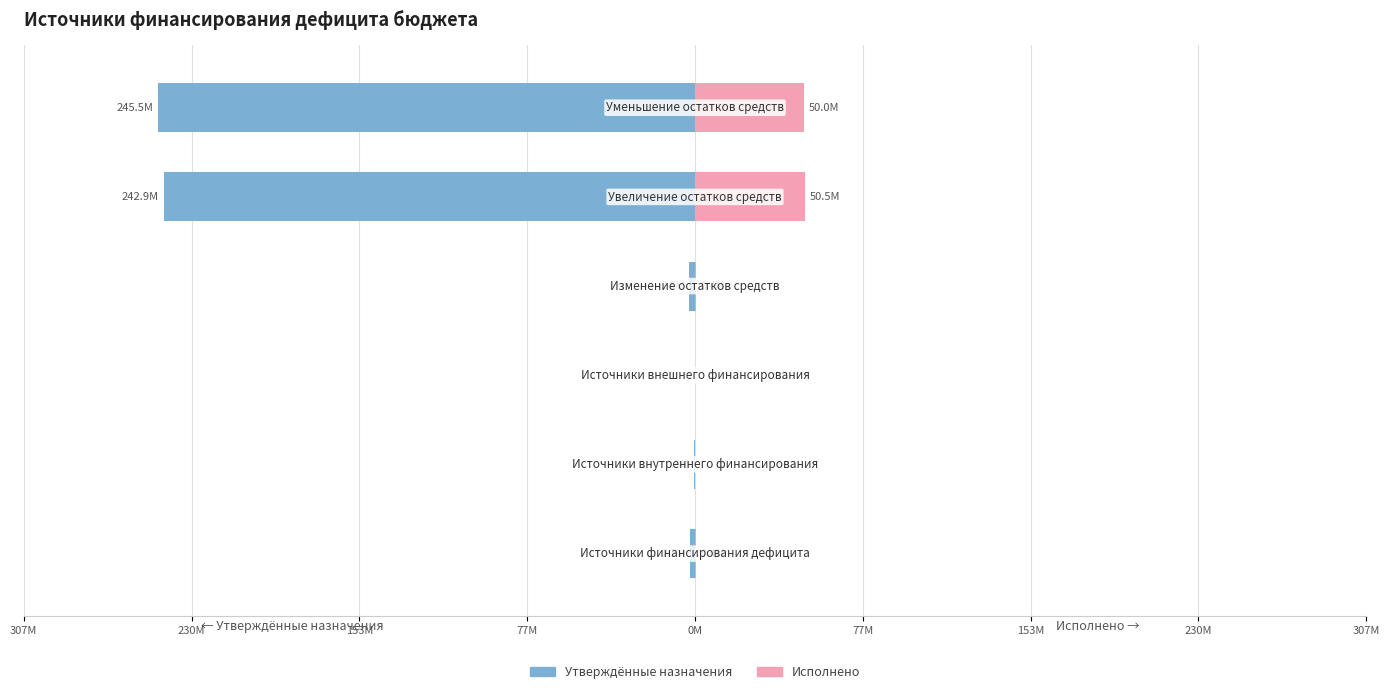

Between 77M and 307M, which is larger?

307M